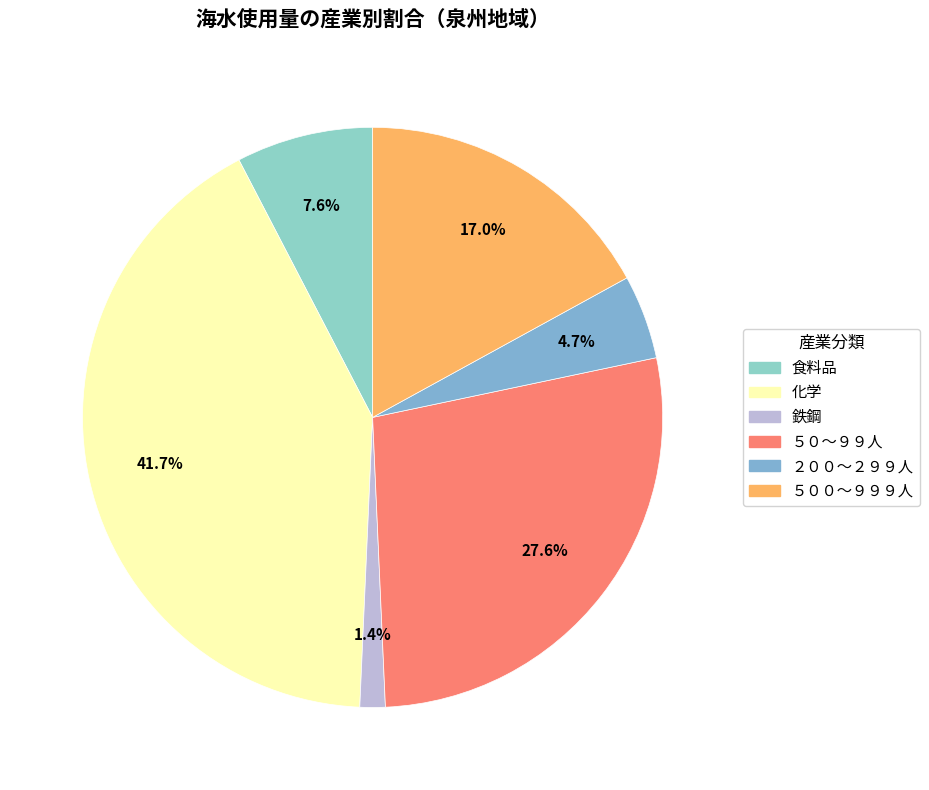

Count the number of slices in the pie.

6